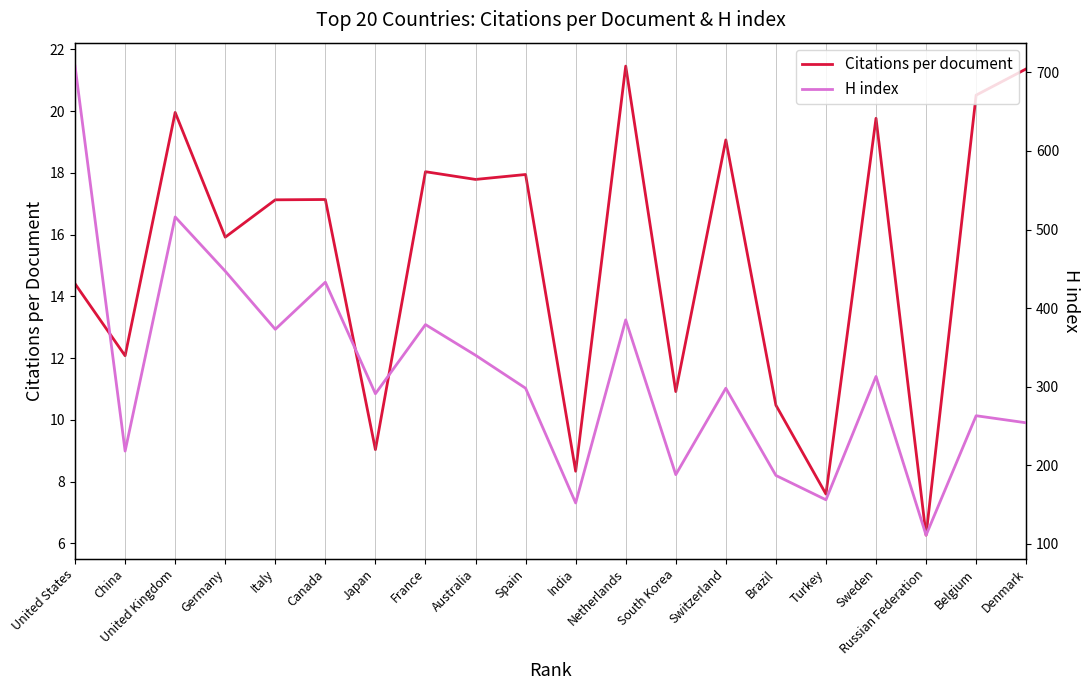

Reading right to left, list all the values displayed in this chart.

Citations per document: 21.4	20.5	6.3	19.8	7.6	10.5	19.1	10.9	21.5	8.3	17.9	17.8	18.0	9.0	17.1	17.1	15.9	20.0	12.1	14.4
H index: 254.0	263.0	111.0	313.0	156.0	187.0	298.0	188.0	385.0	152.0	298.0	340.0	379.0	291.0	433.0	373.0	447.0	516.0	218.0	708.0